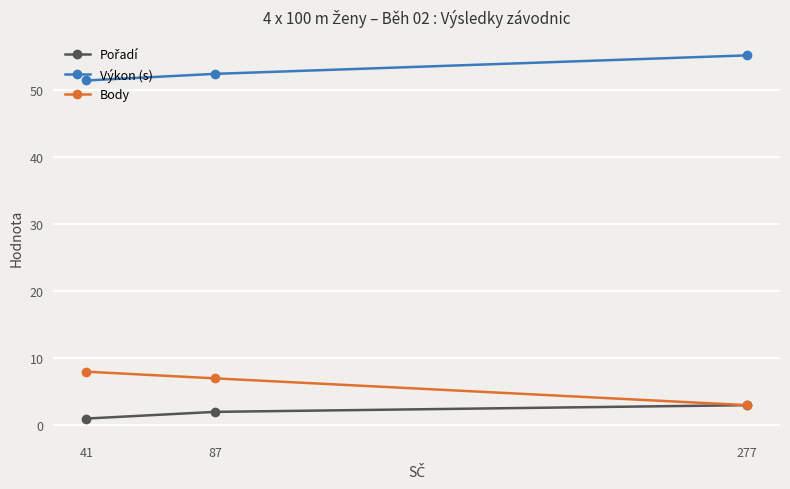

List the labels in order of Body value, largest first.

41, 87, 277